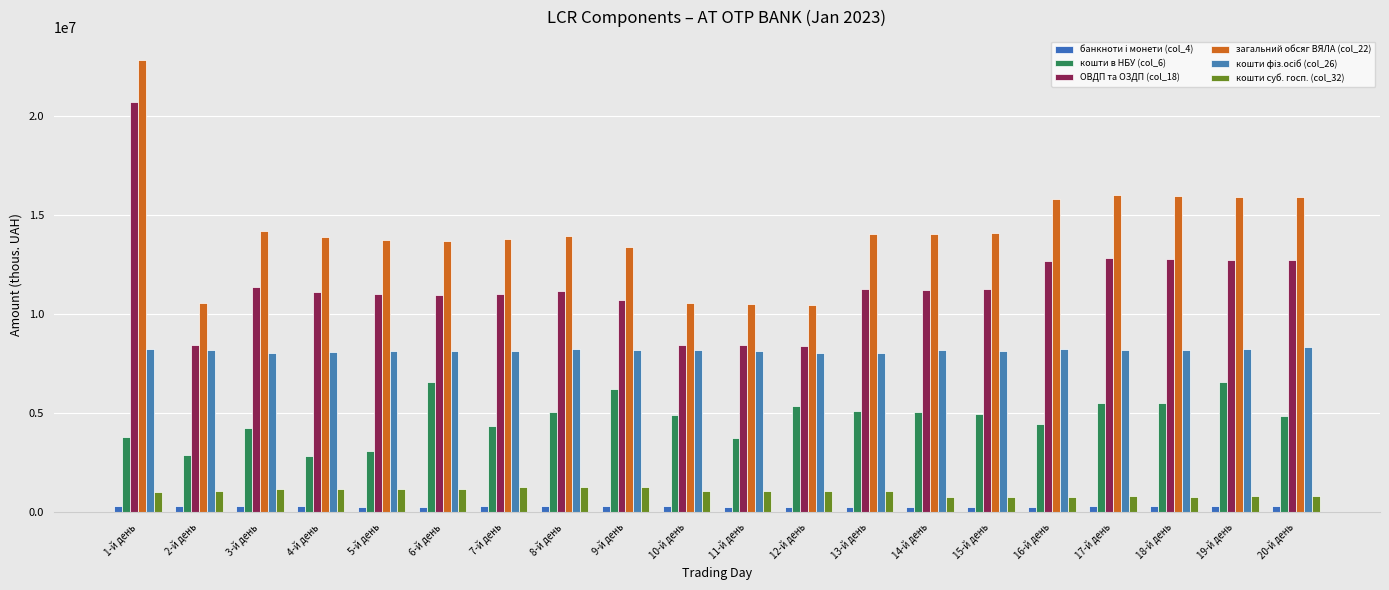

How many bars are there in total?

120